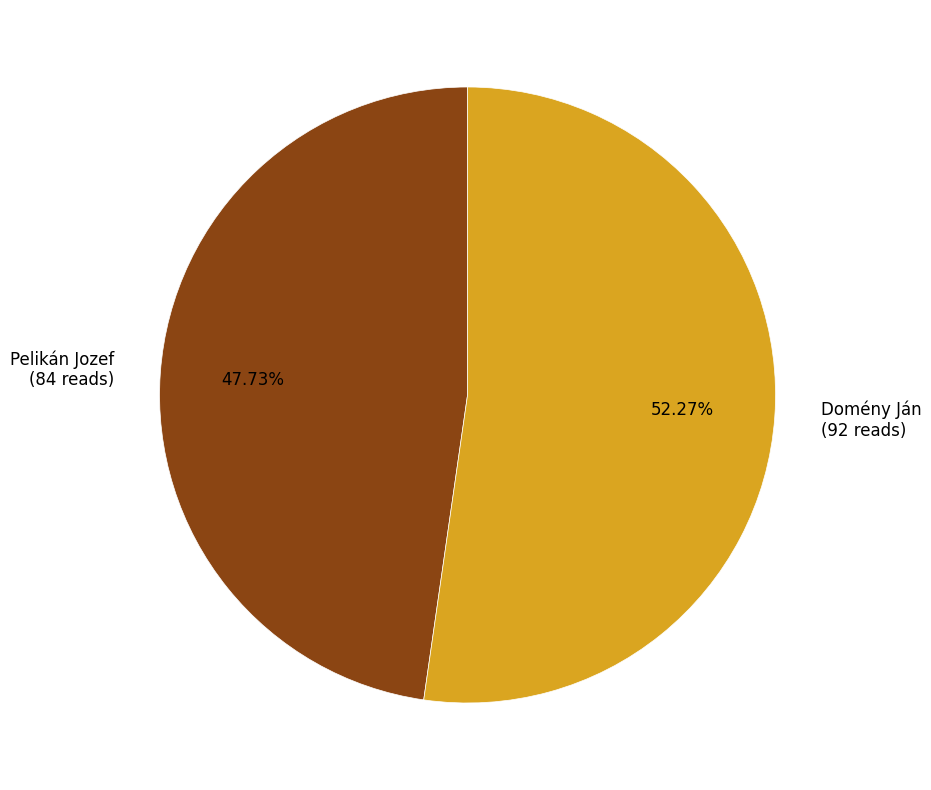

To the nearest percent, what portion does Domény Ján represent?

52%